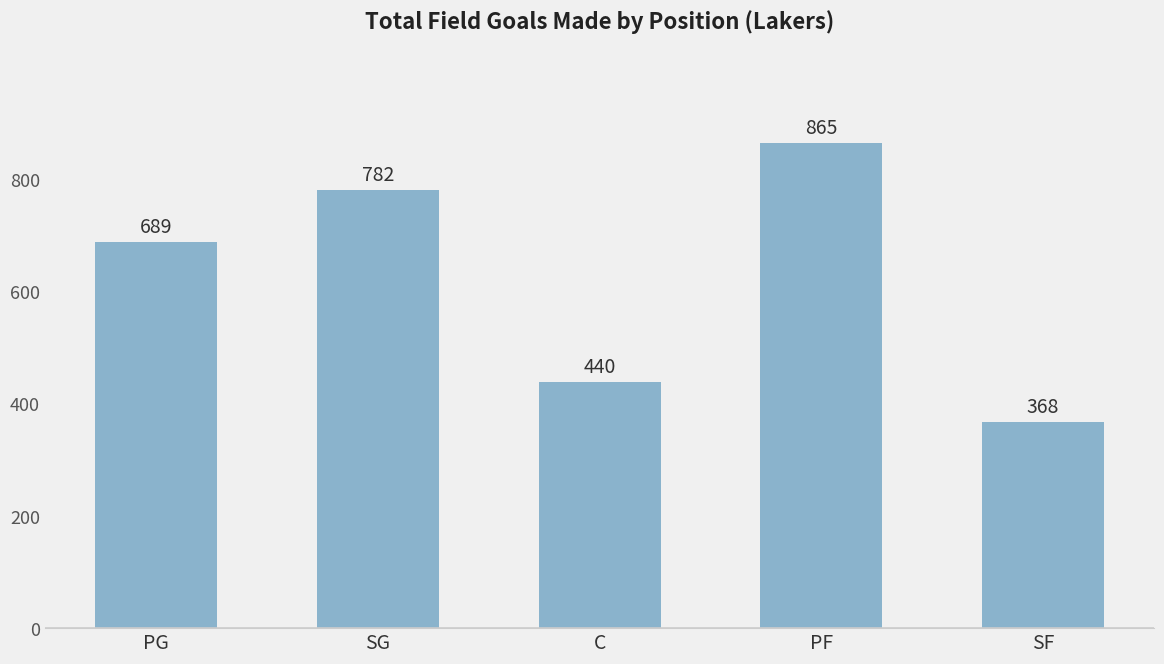

What is the minimum value shown in the chart?

368